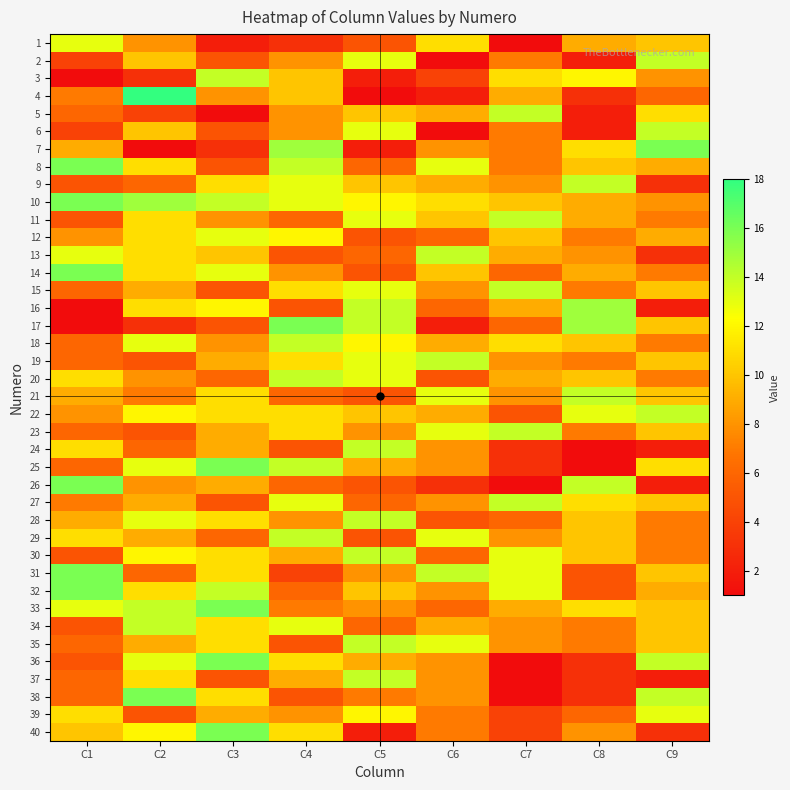

Which category has the highest value across all series?

C2